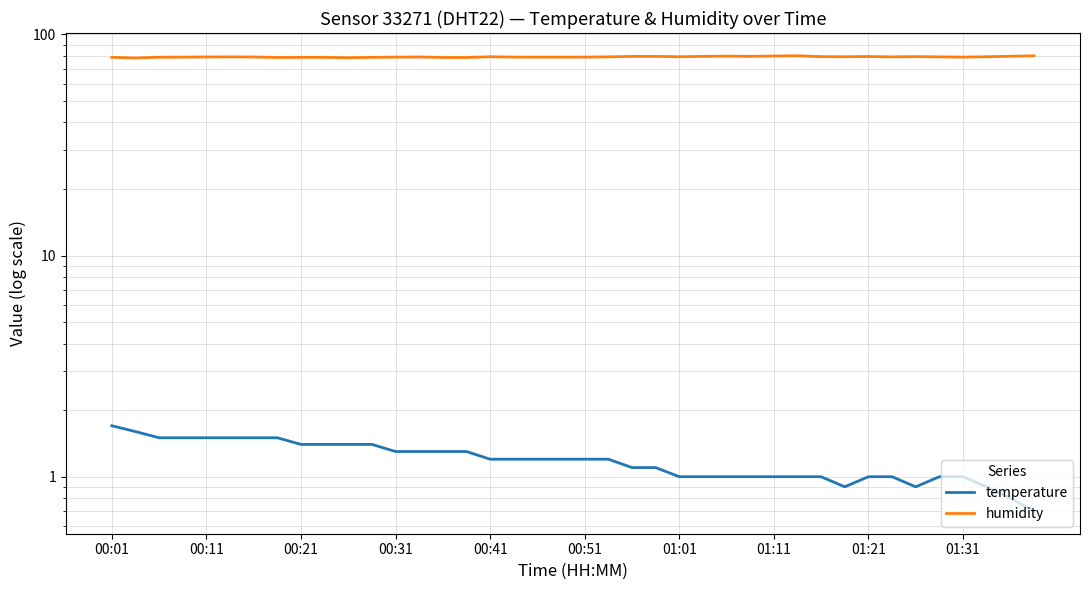

What is the value of the temperature point at the 12th from the left?

1.4